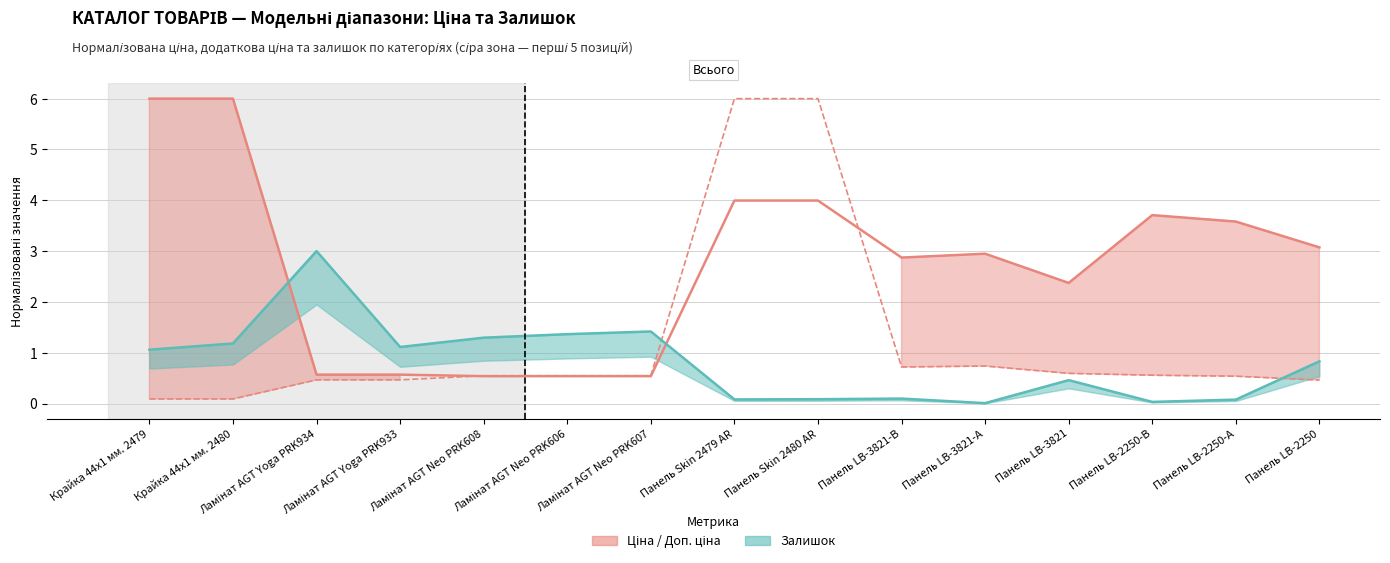

Count the number of categories in the chart.

15